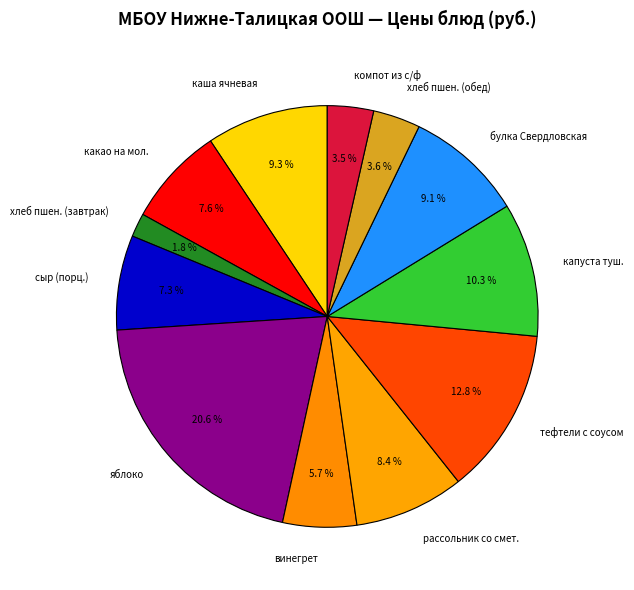

To the nearest percent, what is the difference between the largest and smallest slice percentages?

19%